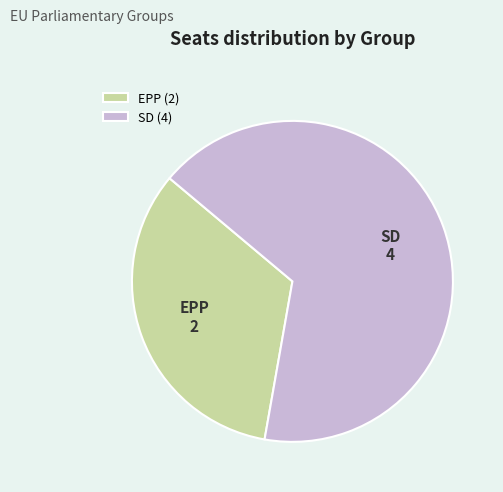

Which slice is the smallest?

EPP